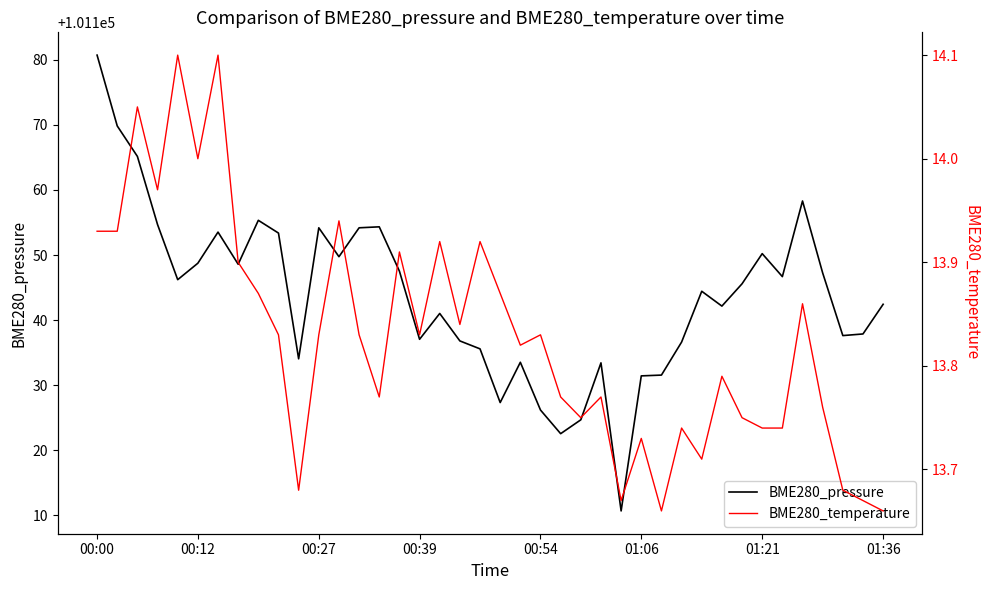

Which category has the highest value across all series?

00:00